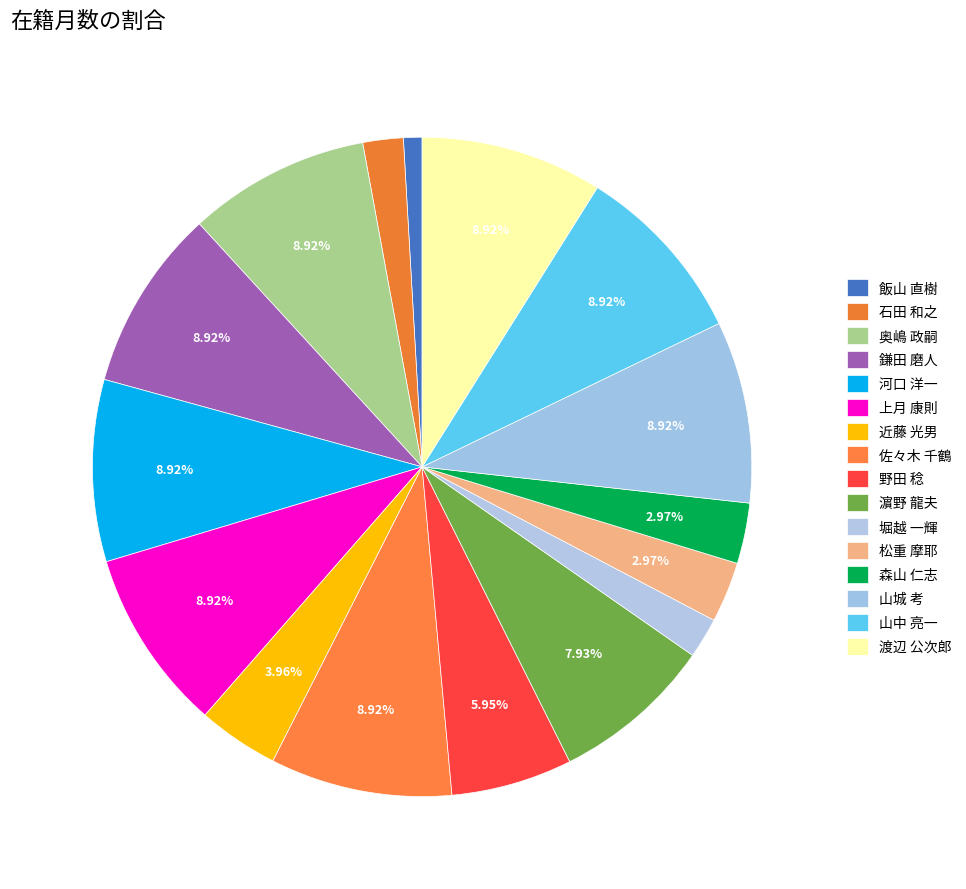

Does any single category account for the majority?

No